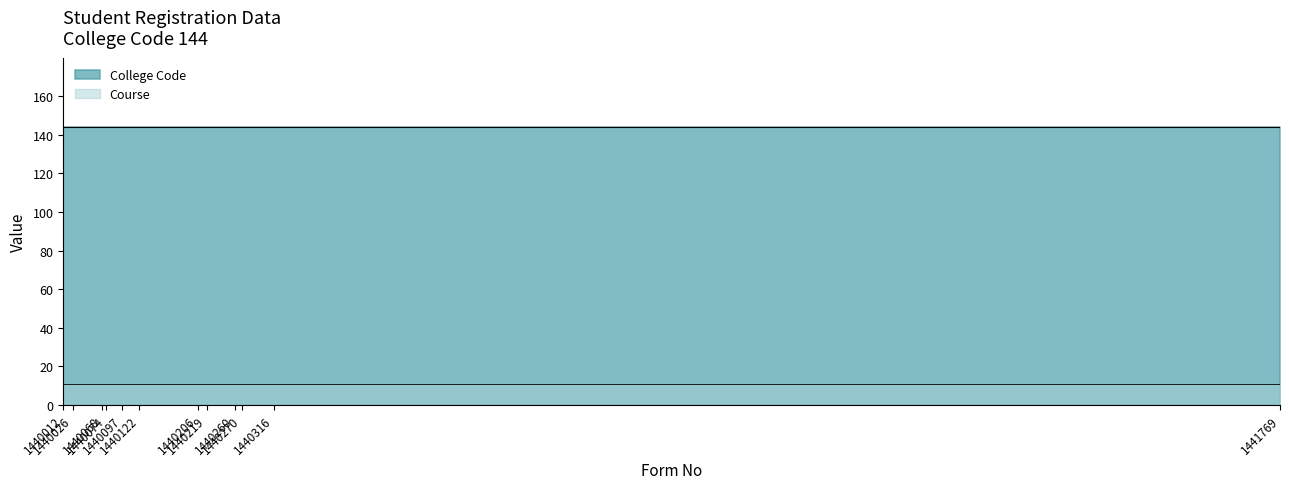

Is it true that Course equals 17 at 1440012?

False